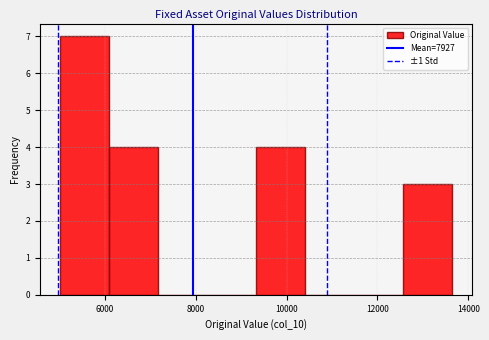

Reading left to right, transcribe this chart: for each bar, give the range it covers on the x-axis and its height. Neither the bar edges nor the heights are printed on the chart, so give them approximately, as read against the axes.

5000 to 6000: 7
6000 to 7200: 4
7200 to 8200: 0
8200 to 9400: 0
9400 to 10400: 4
10400 to 11400: 0
11400 to 12600: 0
12600 to 13600: 3